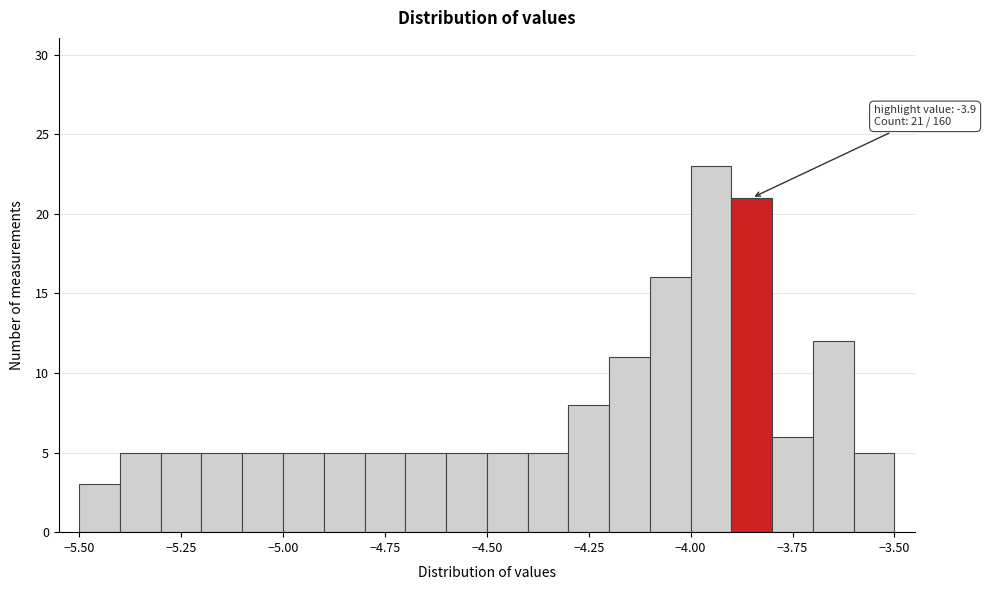

Around what value on the x-axis is the tallest bar? Give the approximate position of its centre, as read against the axis.

-3.95